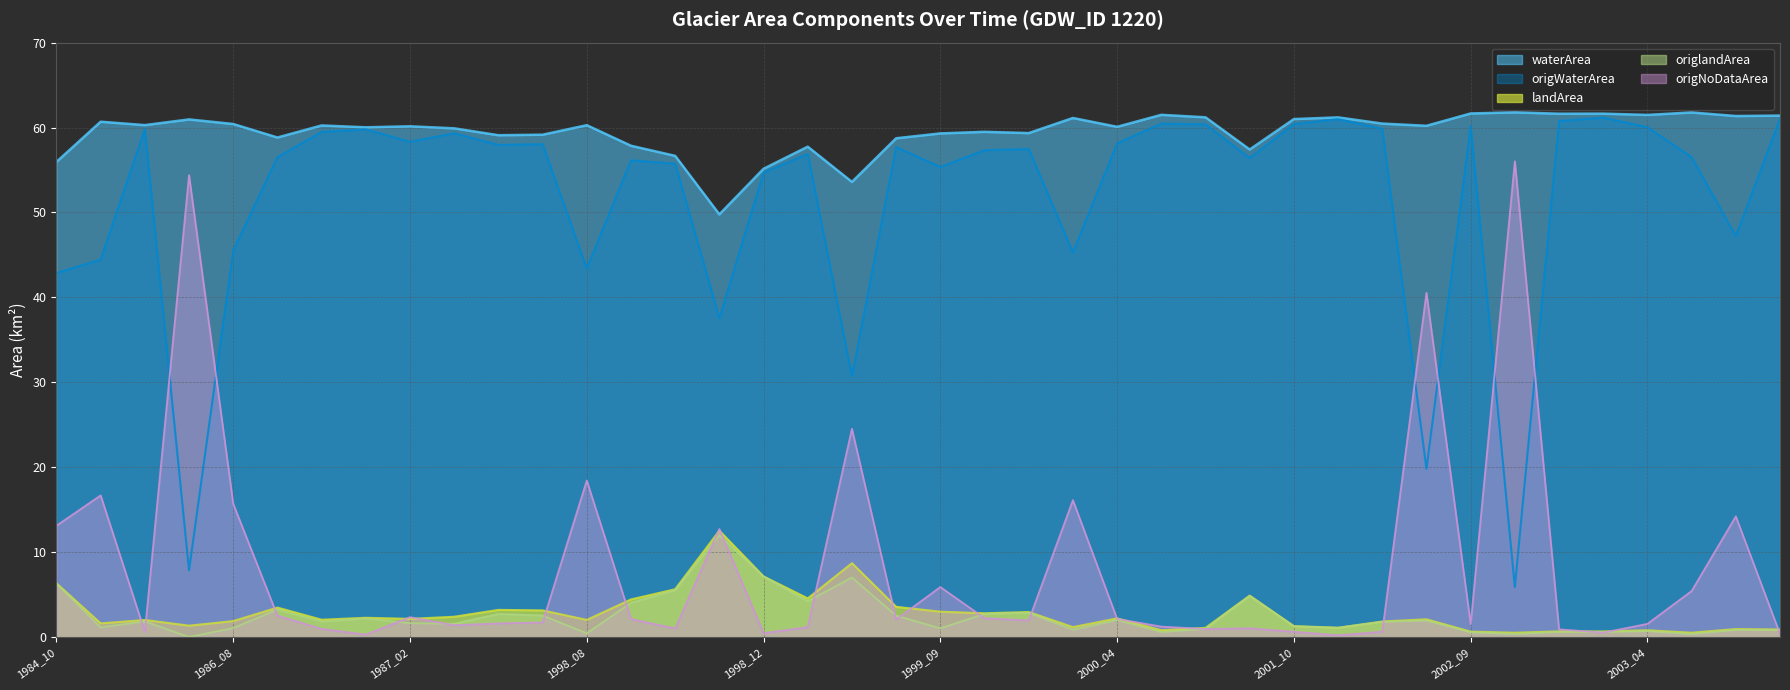

Reading left to right, list all the values displayed in this chart.

waterArea: 56.0	60.7	60.3	61.0	60.4	58.8	60.2	60.0	60.1	59.9	59.1	59.2	60.3	57.9	56.7	49.8	55.1	57.8	53.6	58.7	59.3	59.5	59.4	61.1	60.1	61.5	61.2	57.4	61.0	61.2	60.5	60.2	61.7	61.8	61.6	61.6	61.5	61.8	61.4	61.4
origWaterArea: 42.9	44.5	59.8	7.9	45.5	56.5	59.5	59.8	58.3	59.3	58.0	58.0	43.4	56.1	55.8	37.6	54.7	56.9	30.8	57.7	55.4	57.3	57.5	45.3	58.1	60.5	60.4	56.4	60.4	61.0	59.9	19.8	60.2	5.9	60.8	61.2	60.0	56.5	47.2	61.1
landArea: 6.3	1.6	2.0	1.4	1.9	3.5	2.0	2.3	2.1	2.4	3.2	3.1	2.0	4.4	5.6	12.5	7.2	4.6	8.7	3.6	3.0	2.8	3.0	1.2	2.2	0.8	1.1	4.9	1.3	1.1	1.8	2.1	0.7	0.5	0.7	0.7	0.8	0.5	0.9	0.9
origlandArea: 6.3	1.2	1.9	0.0	1.1	3.3	1.8	2.2	1.6	1.6	2.7	2.5	0.5	4.0	5.5	12.0	7.1	4.2	7.0	2.5	1.0	2.7	2.9	0.9	2.0	0.6	1.0	4.8	1.3	1.1	1.8	1.9	0.6	0.4	0.6	0.6	0.7	0.4	0.8	0.9
origNoDataArea: 13.1	16.7	0.6	54.4	15.7	2.5	1.0	0.3	2.4	1.4	1.6	1.7	18.4	2.1	1.0	12.7	0.5	1.2	24.5	2.1	5.9	2.2	2.0	16.1	2.1	1.2	1.0	1.0	0.6	0.2	0.6	40.5	1.5	56.0	0.9	0.5	1.6	5.4	14.2	0.4